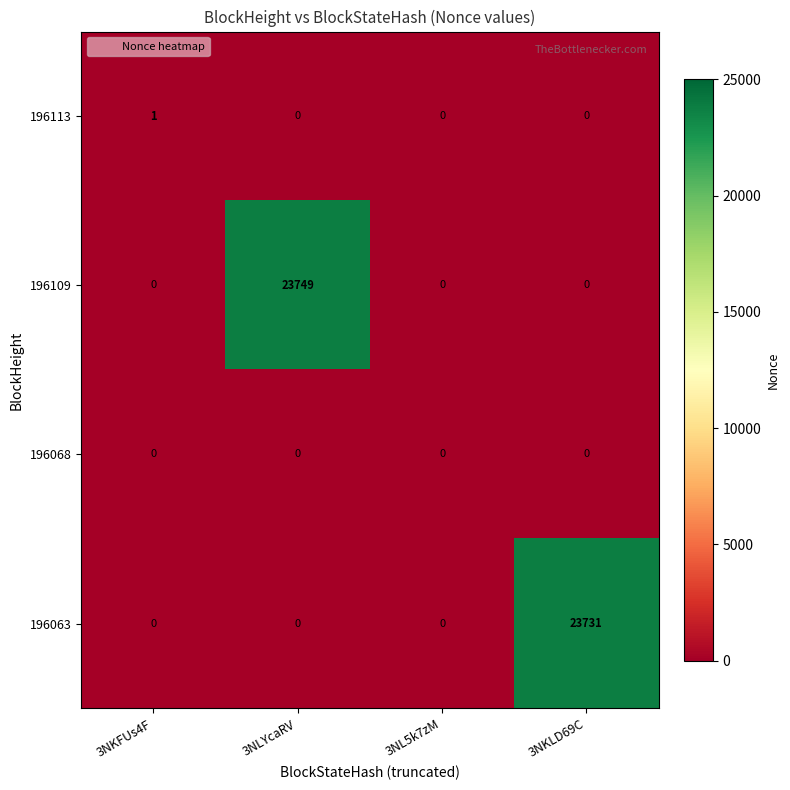

The 196063 series shows 23731 at 3NKLD69C. True or false?

True